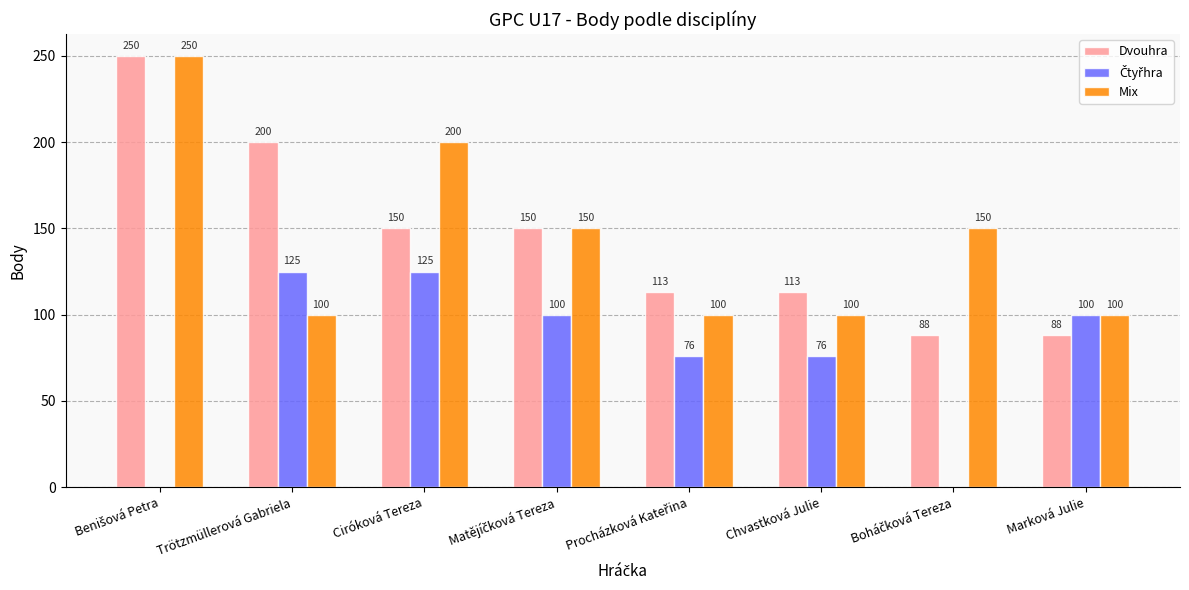

True or false: Dvouhra has a value of 77 at Trötzmüllerová Gabriela.

False